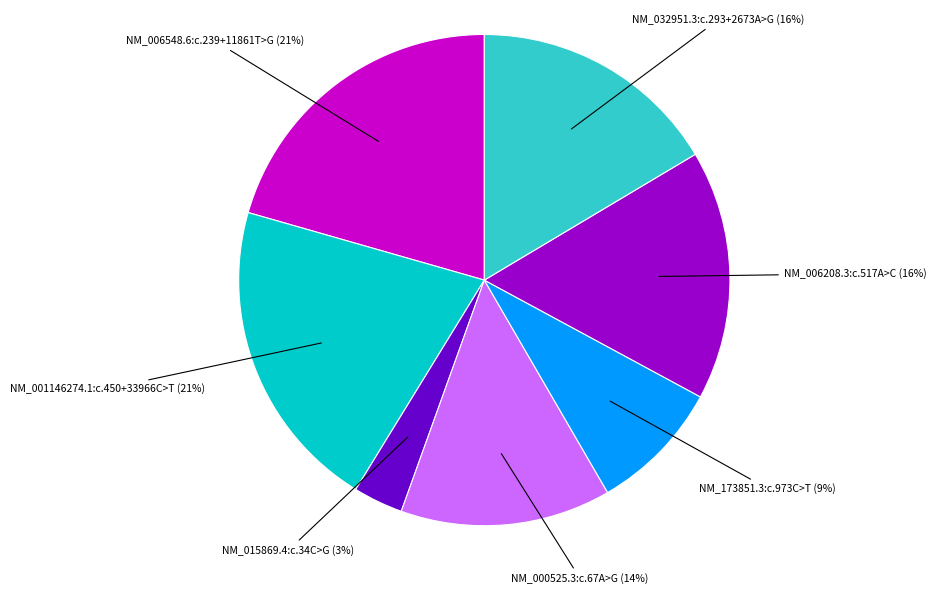

Is NM_006548.6:c.239+11861T>G the majority of the pie?

No